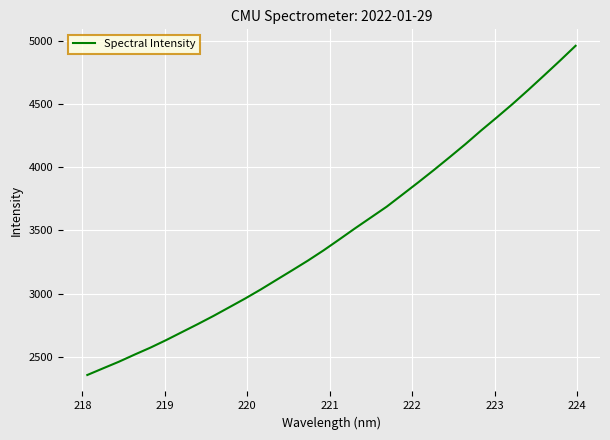

What is the difference between the maximum and minimum values?

2605.0